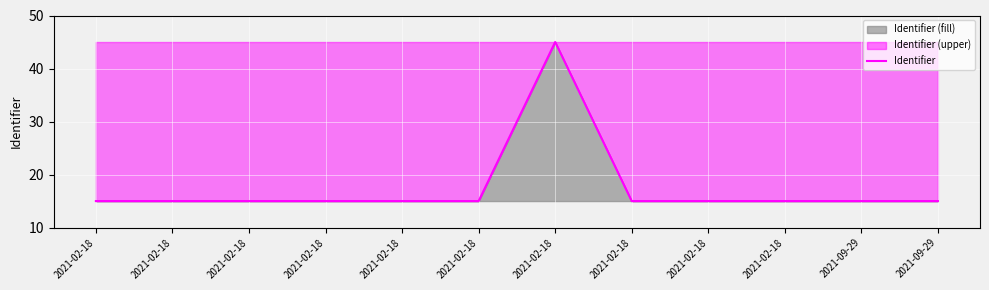

True or false: the data shows 7.0 at 2021-09-29.

False